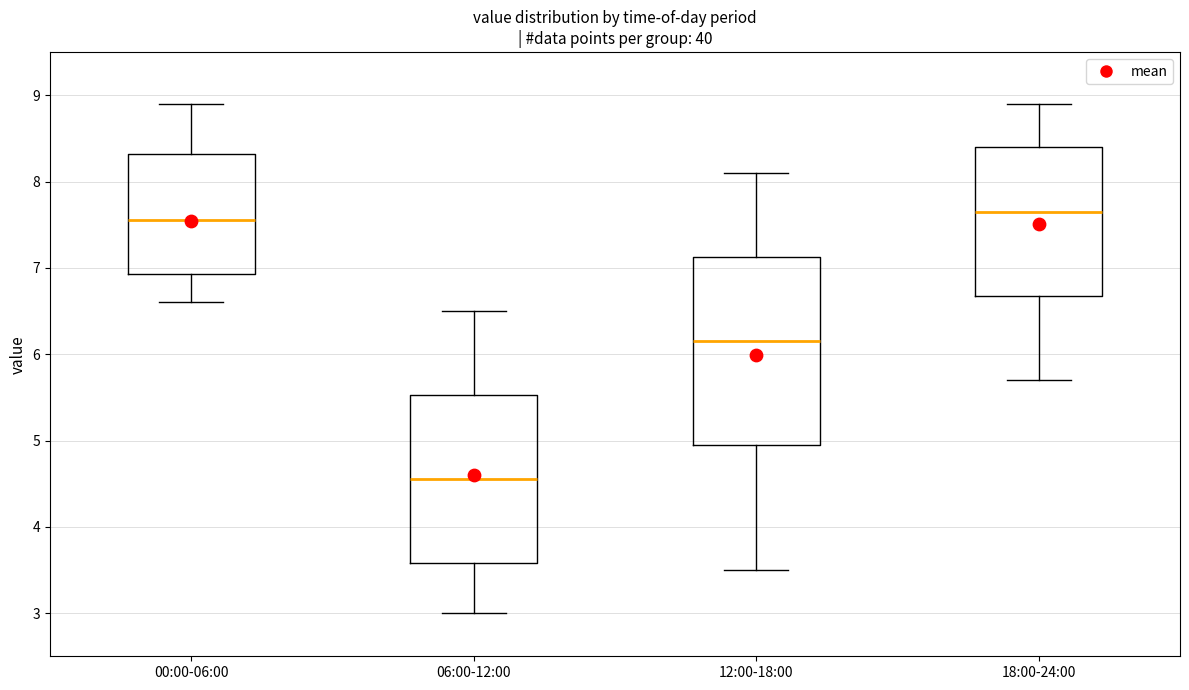

Comparing the boxes themselves (not the whiskers), which one is the tallest?

12:00-18:00